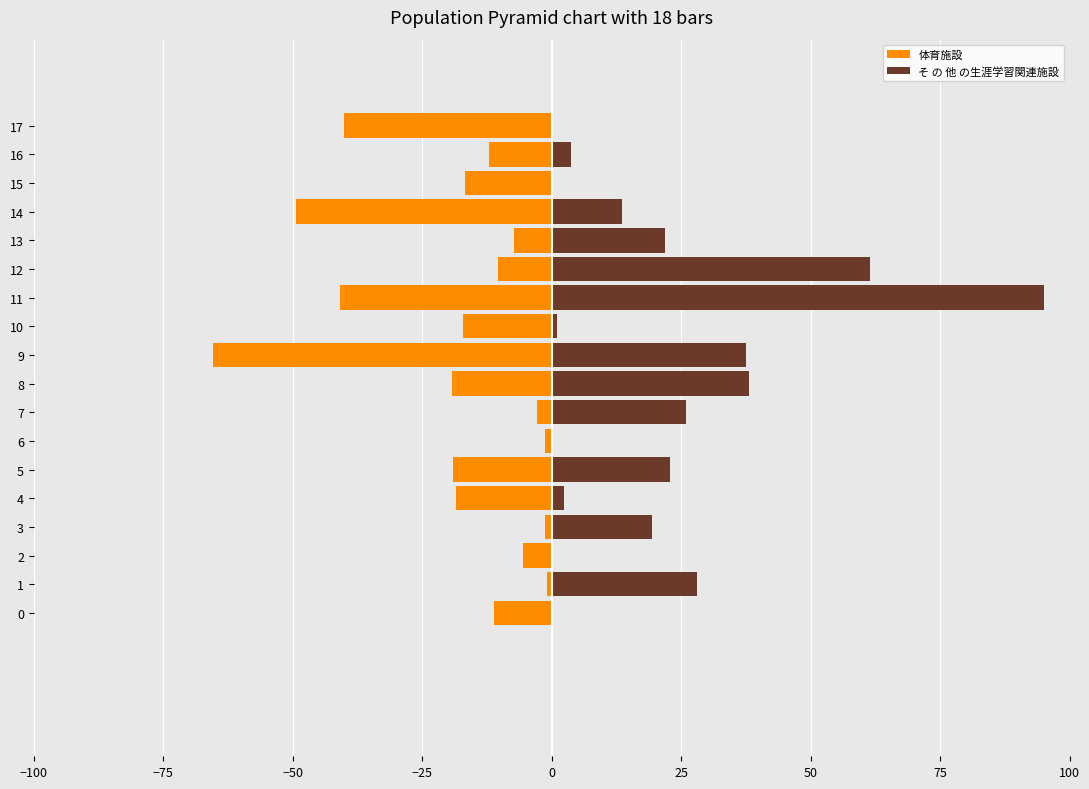

How many groups of bars are there?

18